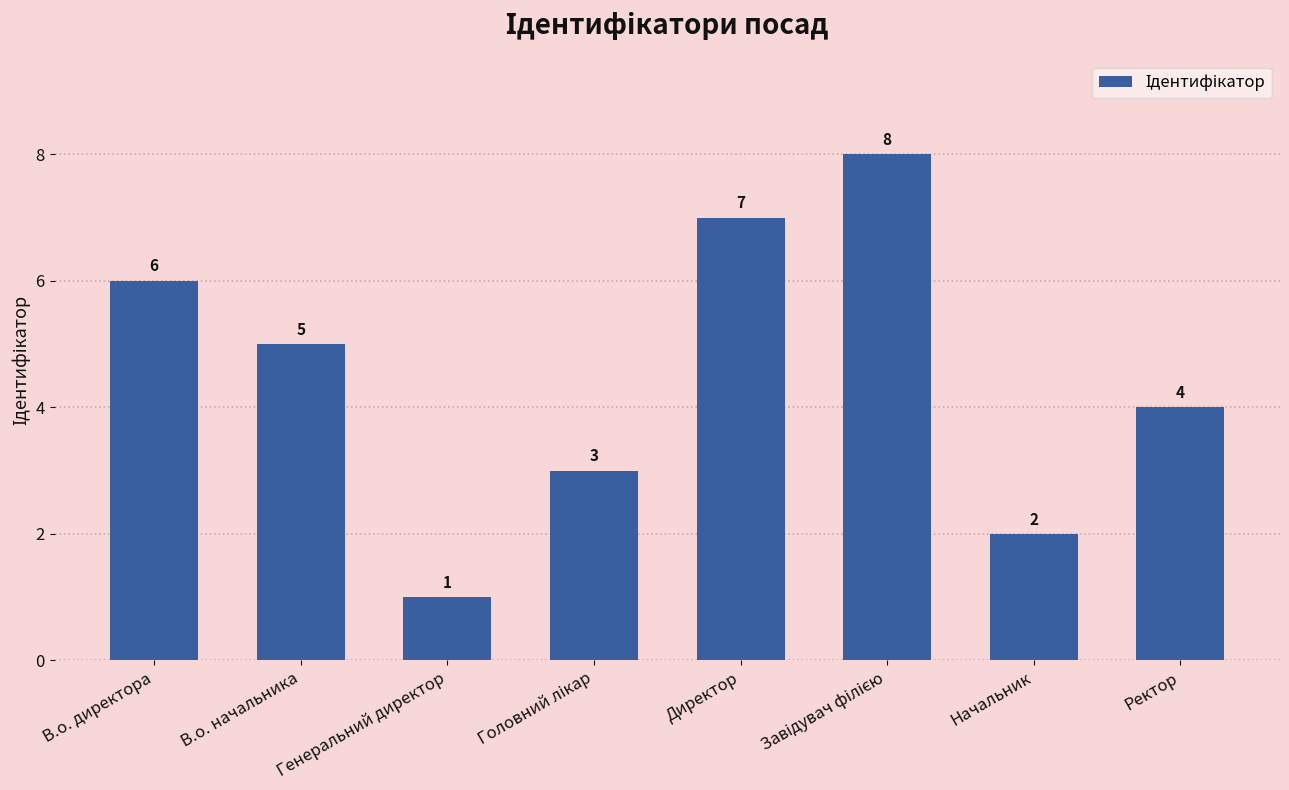

Which category has the lowest value across all series?

Генеральний директор